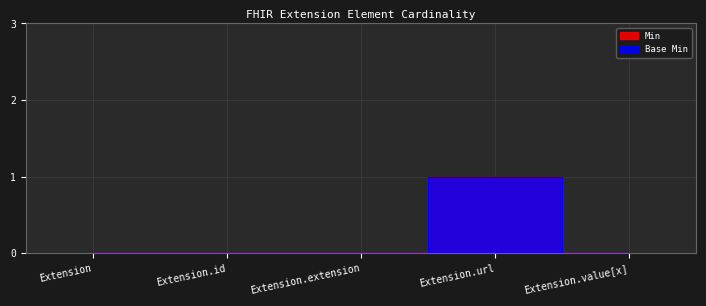

At which category does the chart reach its minimum across all series?

Extension